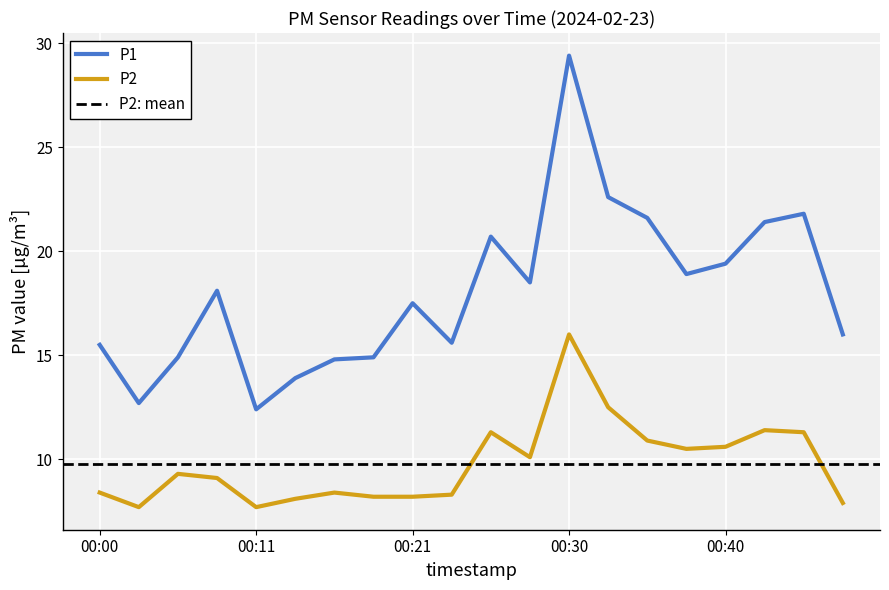

Count the number of data series in this chart.

2